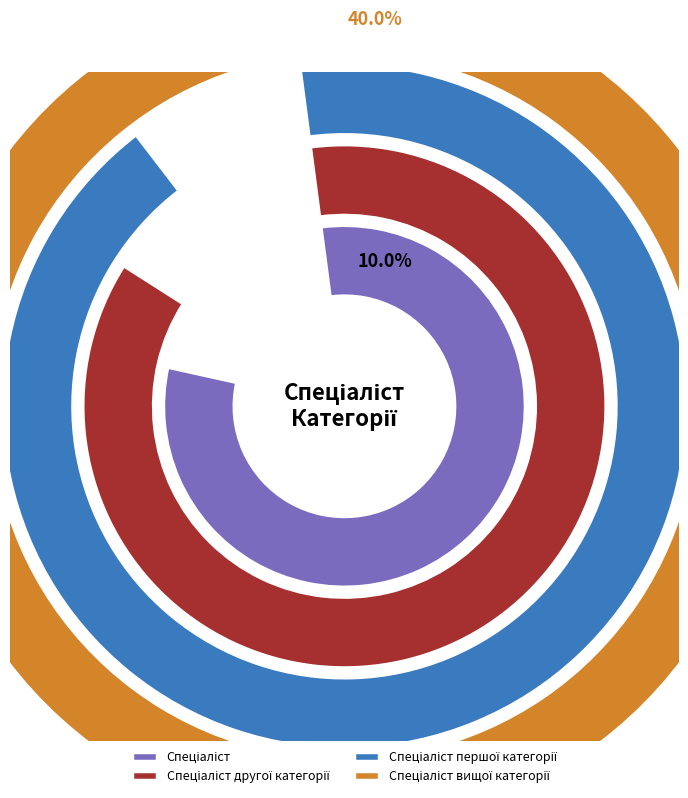

Count the number of slices in the pie.

4